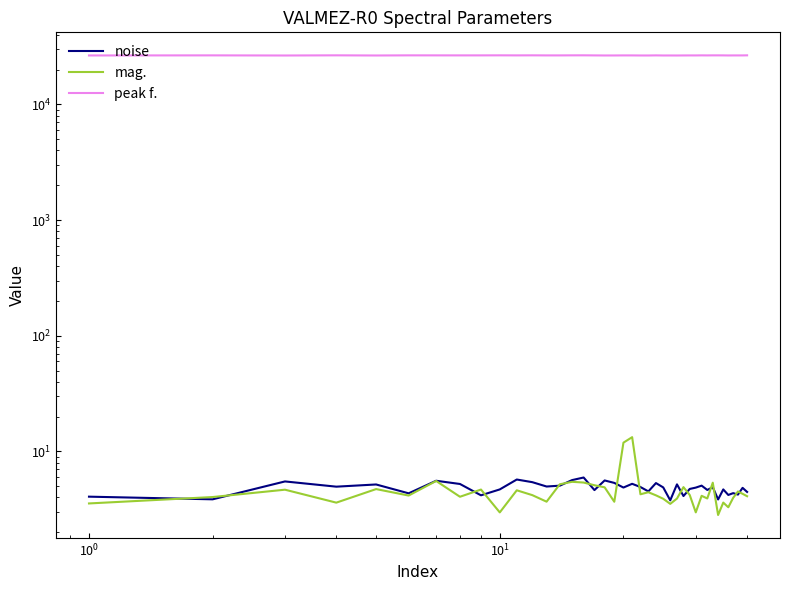

Is it true that noise equals 6.3 at $\mathdefault{10^{-2}}$?

False